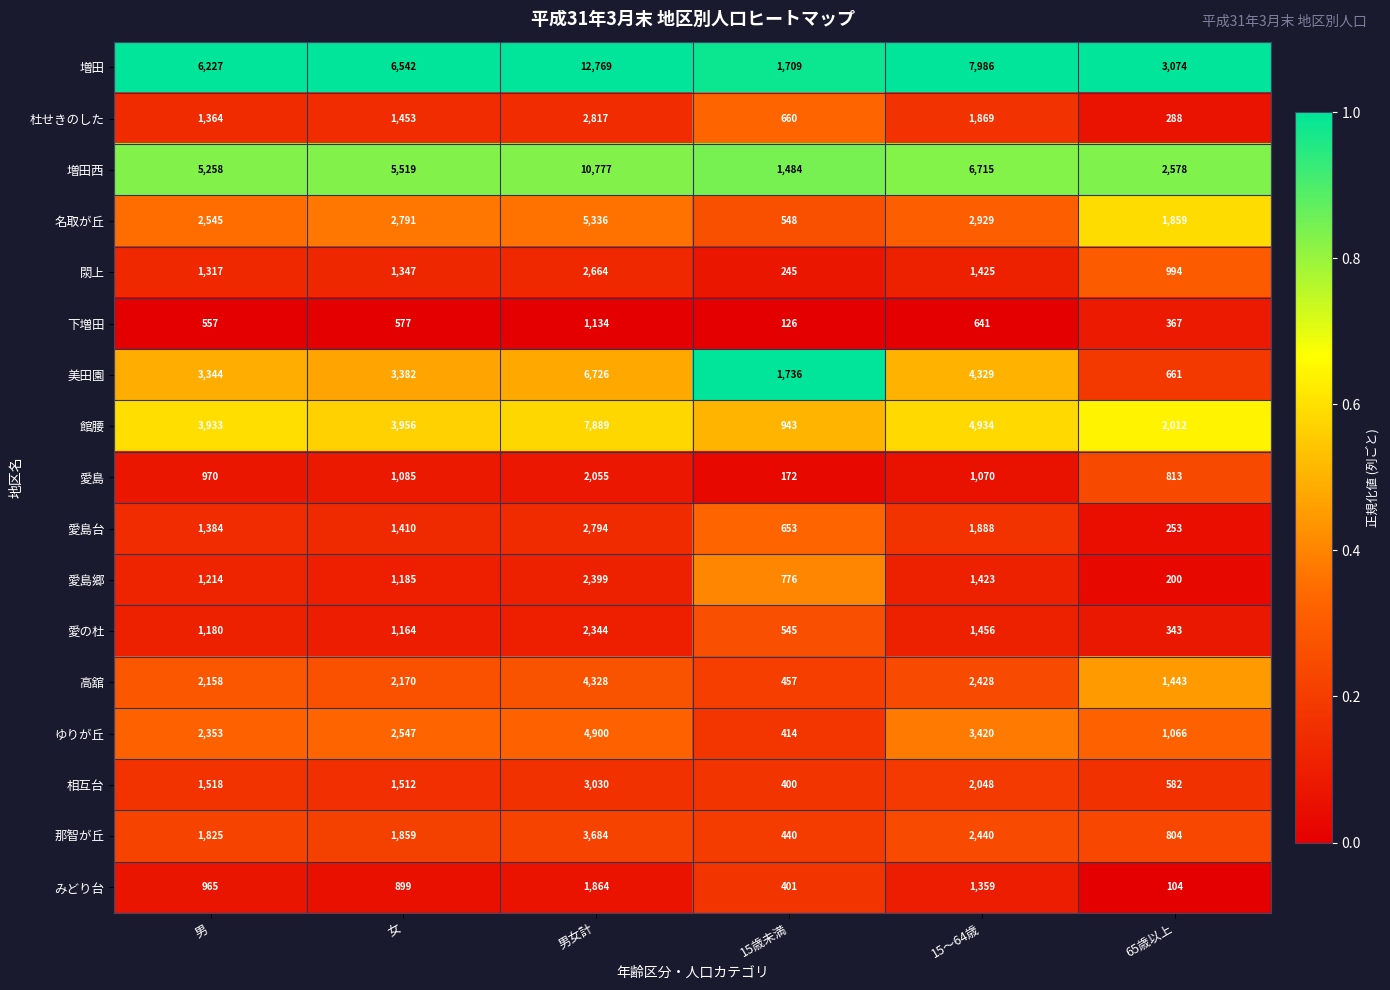

The 下増田 series shows 561 at 65歳以上. True or false?

False